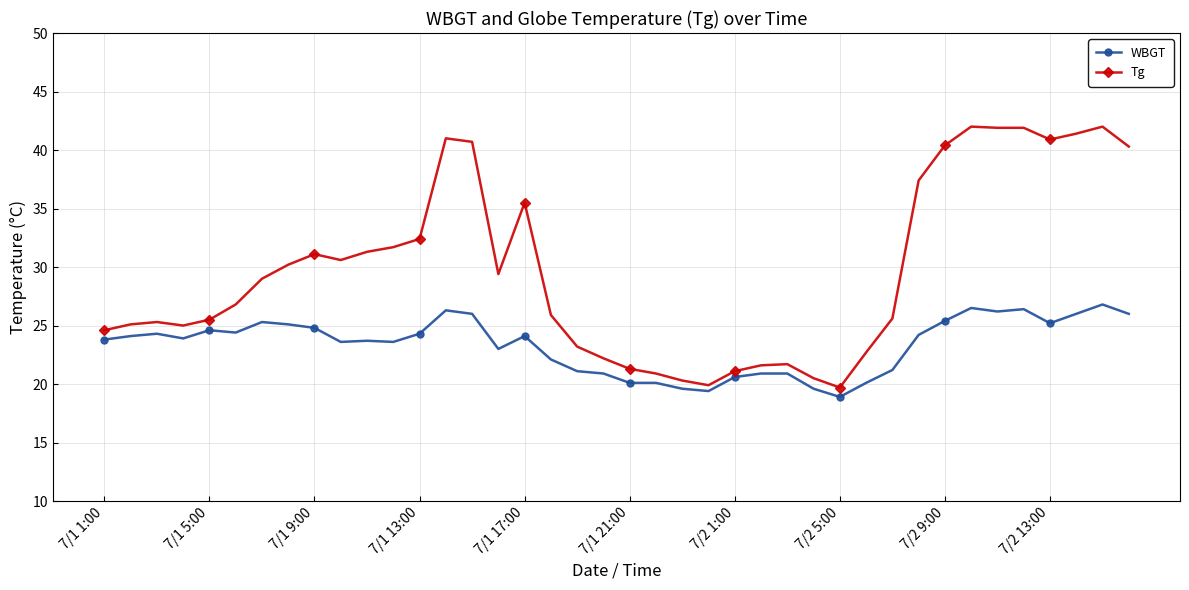

Which series has the largest total across all categories?

Tg